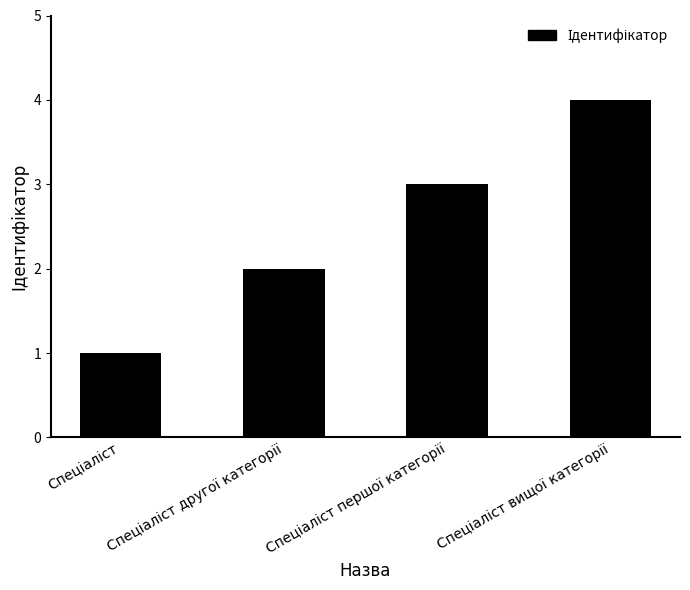

Count the number of data series in this chart.

1